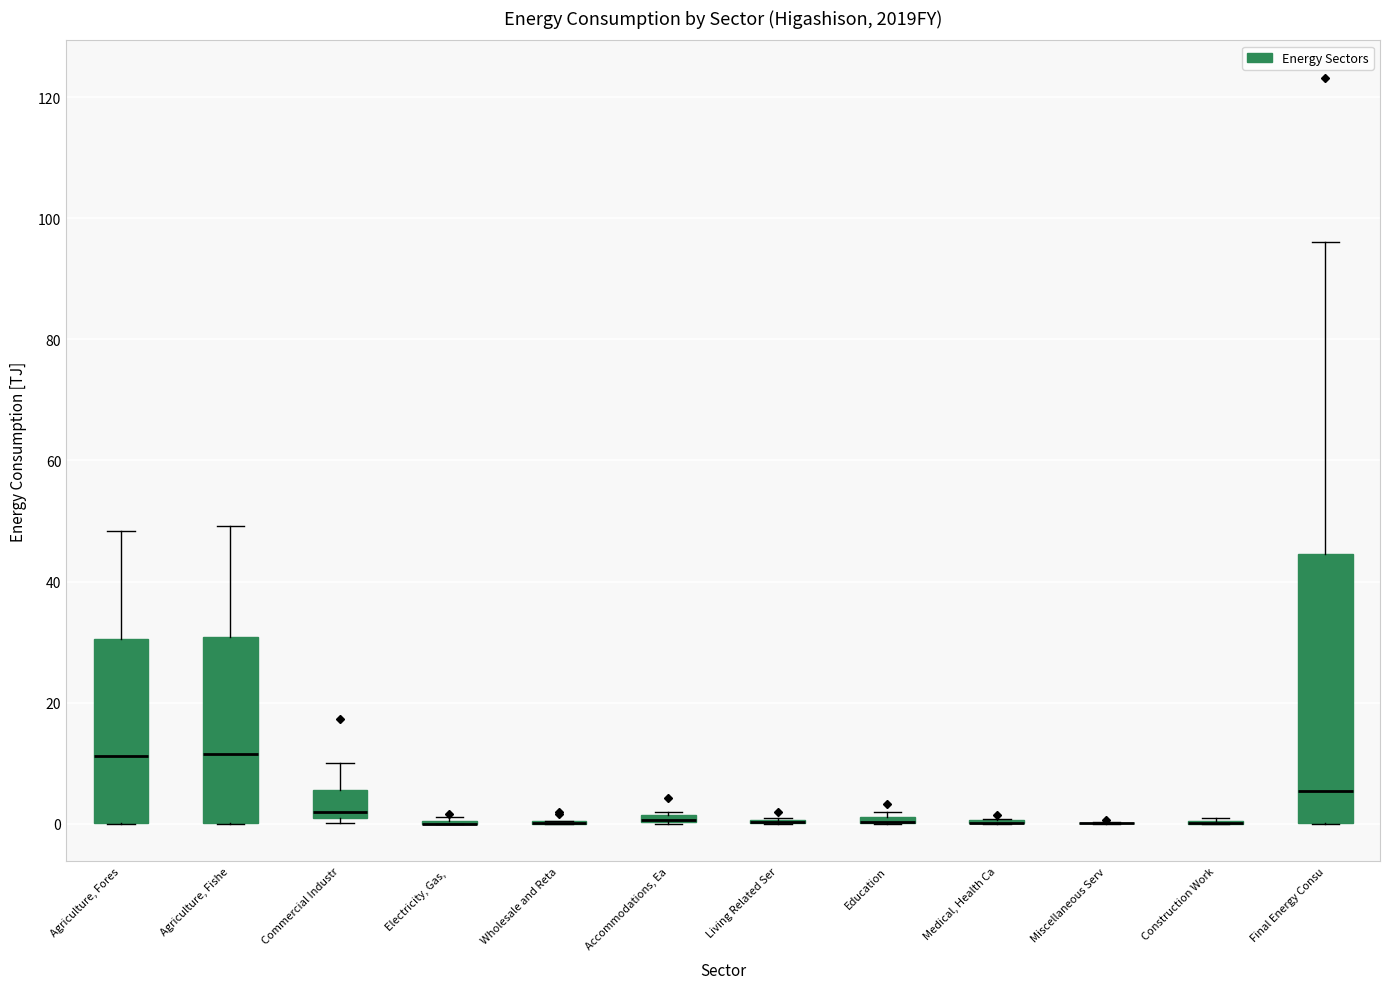

Which box is the tallest, from its lower edge to its upper edge?

Final Energy Consu